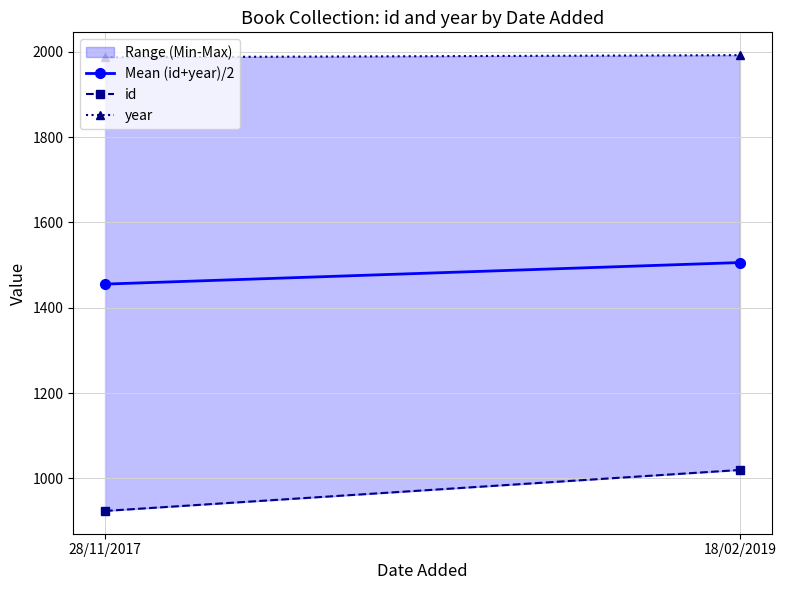

The value of Mean (id+year)/2 at 28/11/2017 is 2130.2. True or false?

False